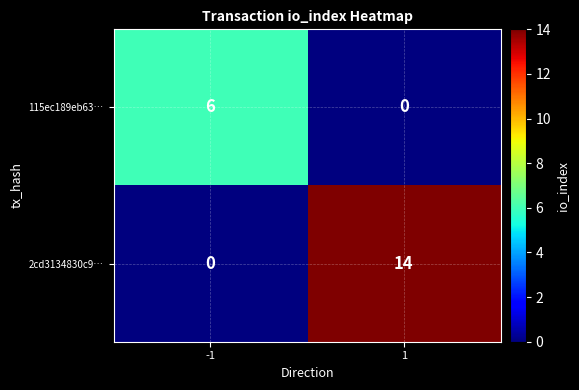

What is the highest value of the 2cd3134830c9… series?

14